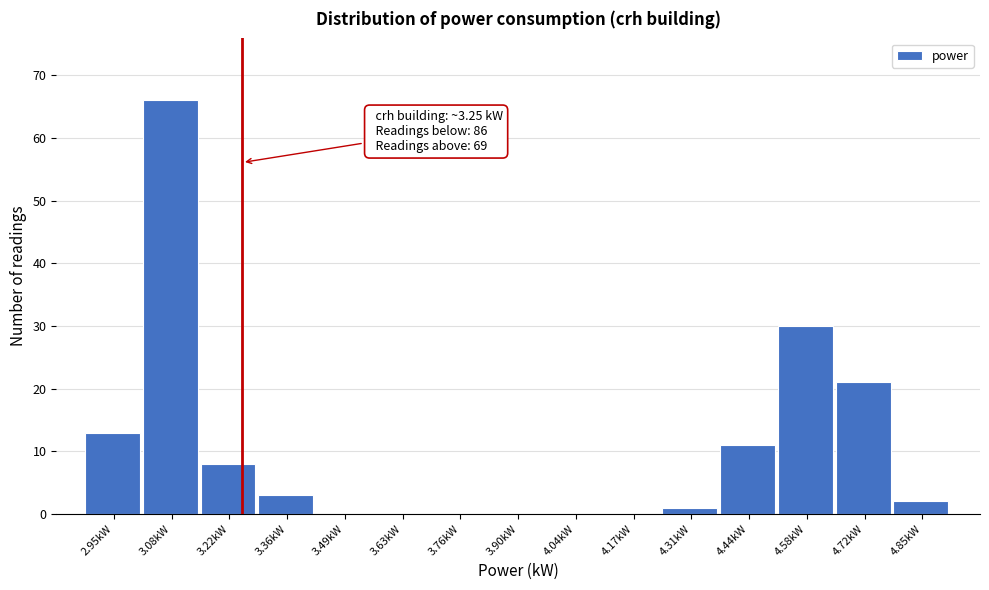

Which range on the x-axis has the tallest bar?

3.016 to 3.152